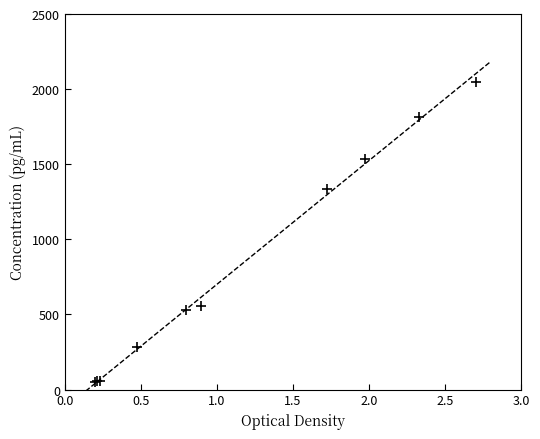

What Y value in the scatter plot is closest to 1050?

1334.7